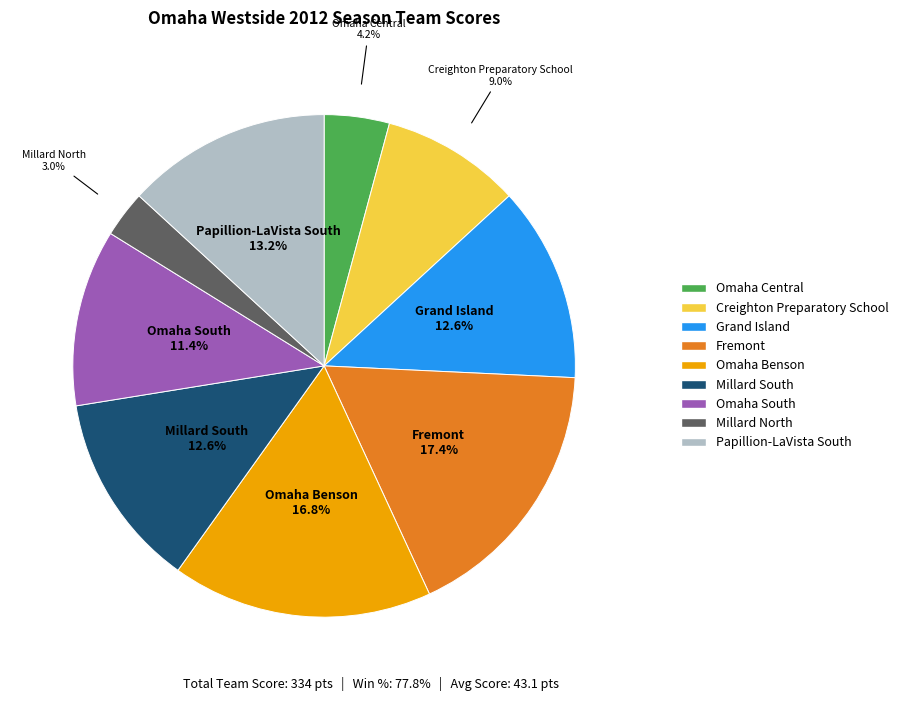

Between Creighton Preparatory School and Millard South, which is larger?

Millard South